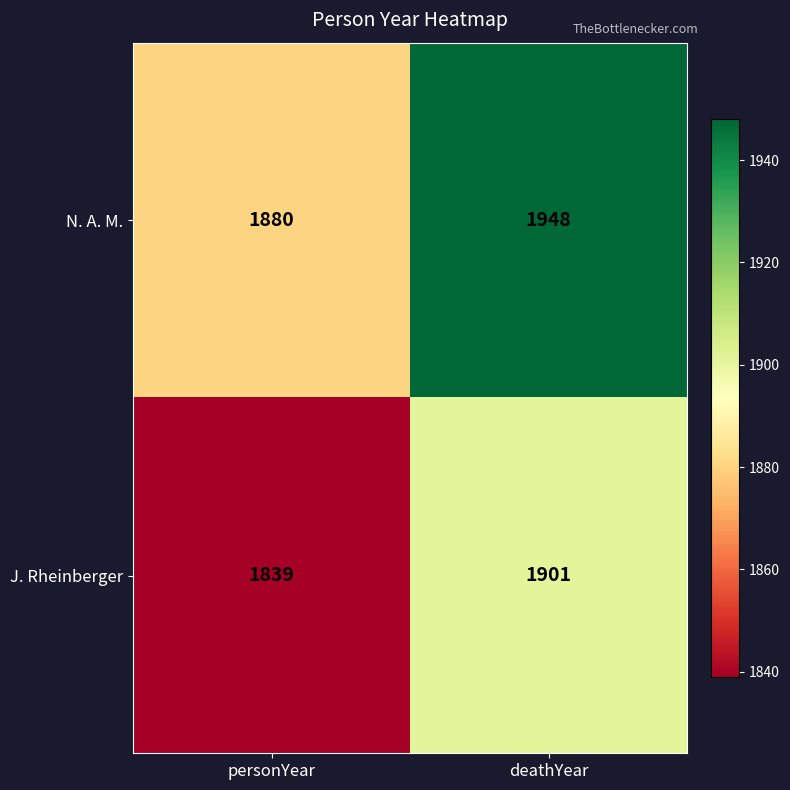

At which category does the chart reach its peak across all series?

deathYear